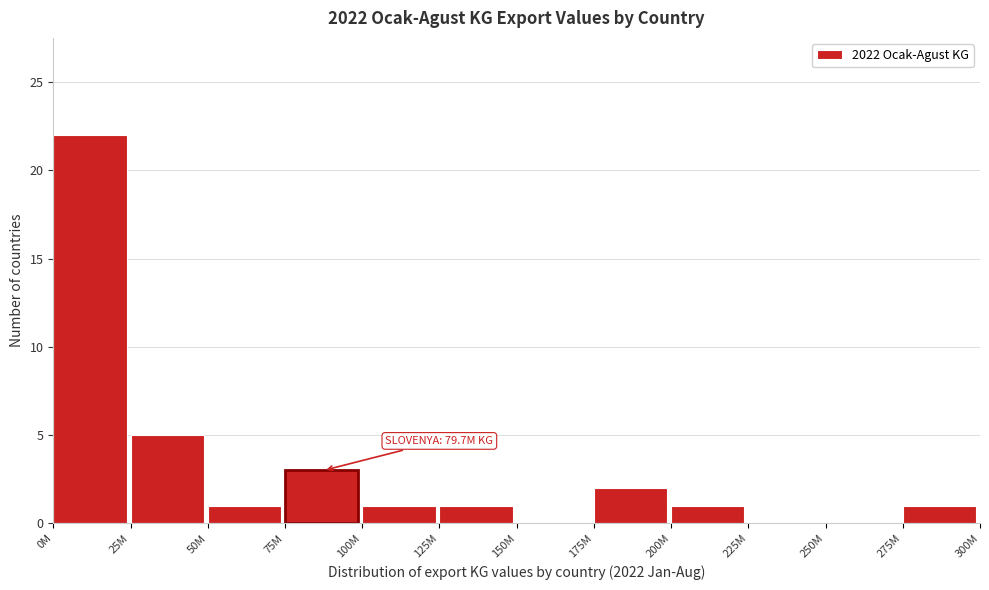

Reading left to right, what are all the values shown in this chart?

0M=22	25M=5	50M=1	75M=3	100M=1	125M=1	150M=0	175M=2	200M=1	225M=0	250M=0	275M=1